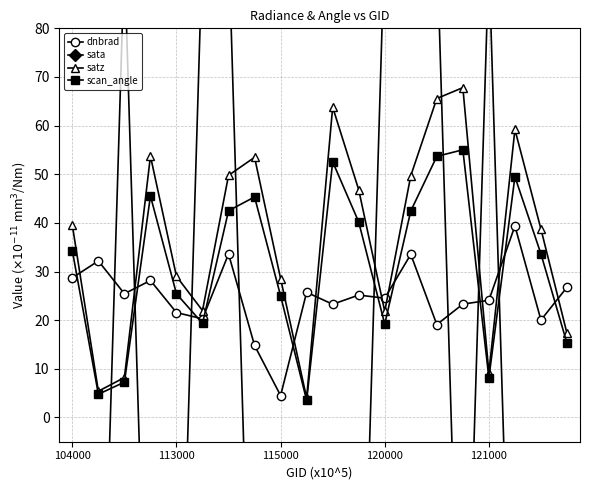

What is the difference between the second highest and minimum values in the scan_angle series?

50.2